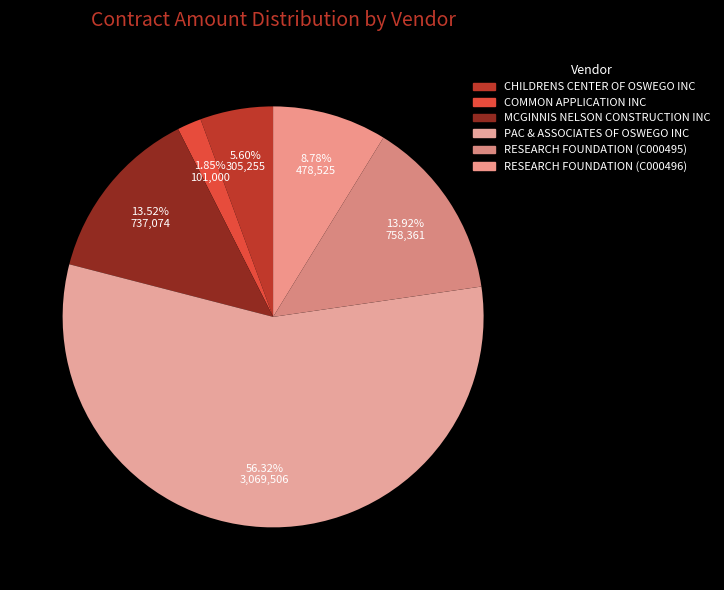

Is there any slice that represents more than half of the pie?

Yes